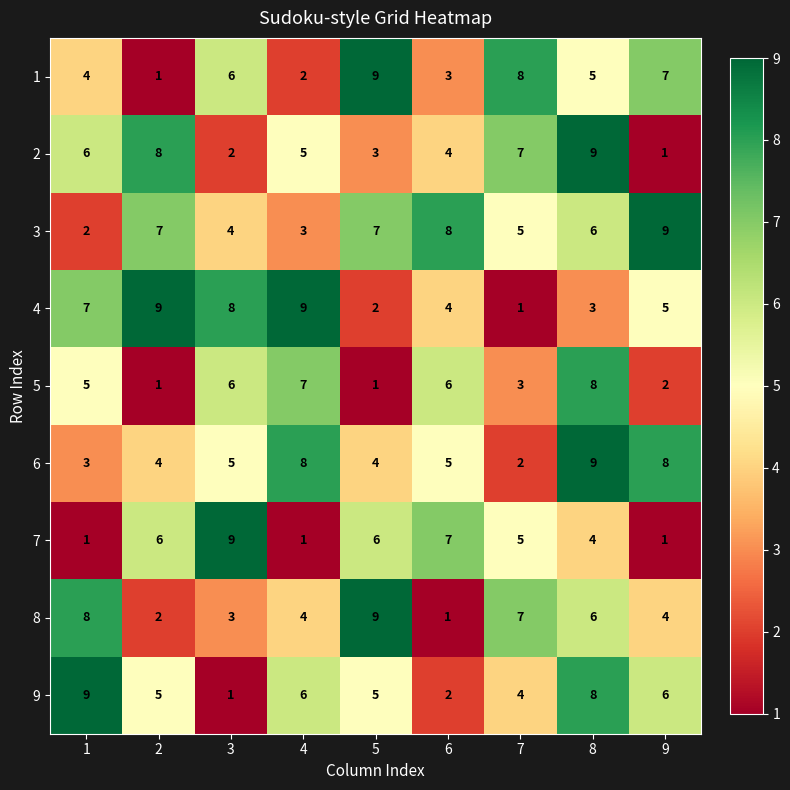

Count the 2 values in the range 3 to 7.

5